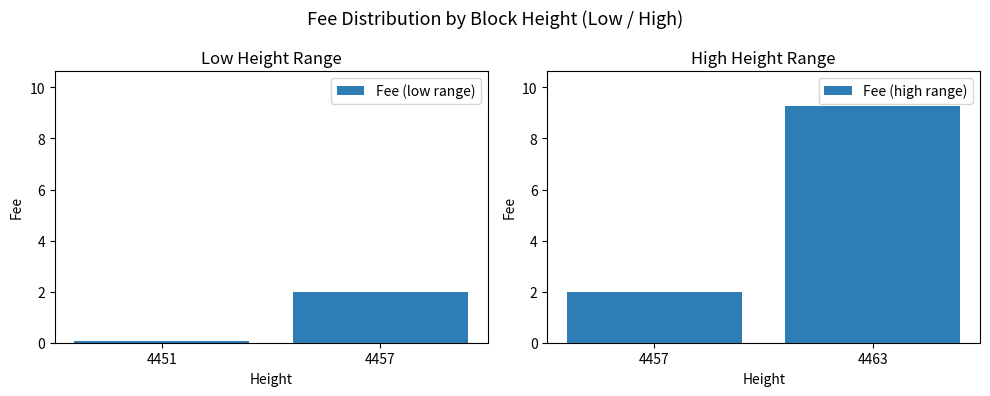

Which series has the largest total across all categories?

Fee (high range)